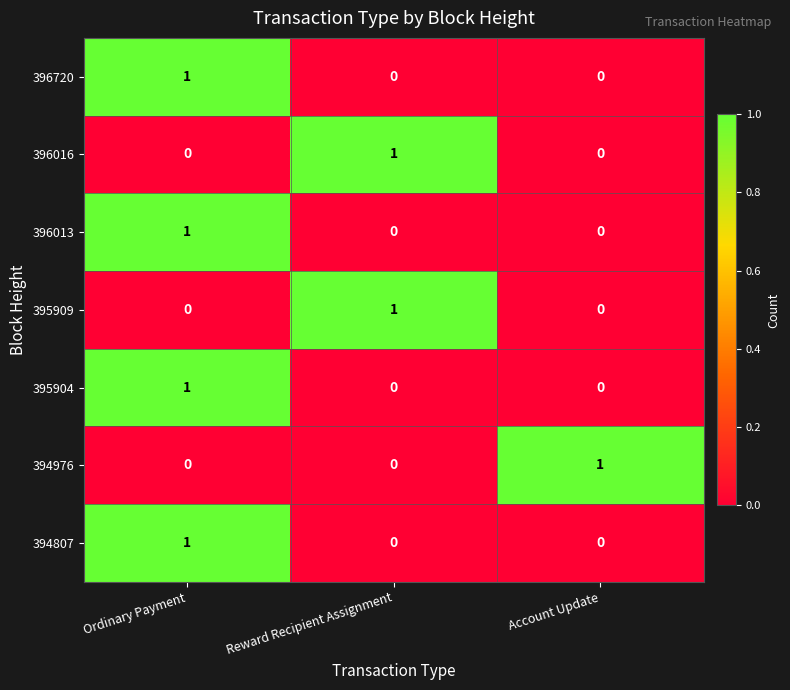

At which category is the sum across all series the highest?

Ordinary Payment